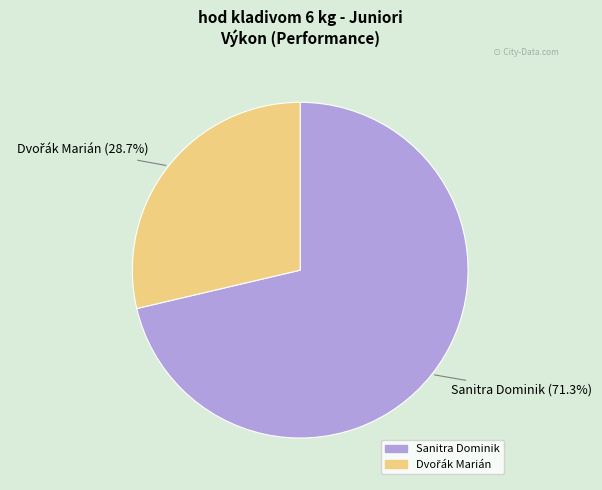

Which slice is the largest?

Sanitra Dominik